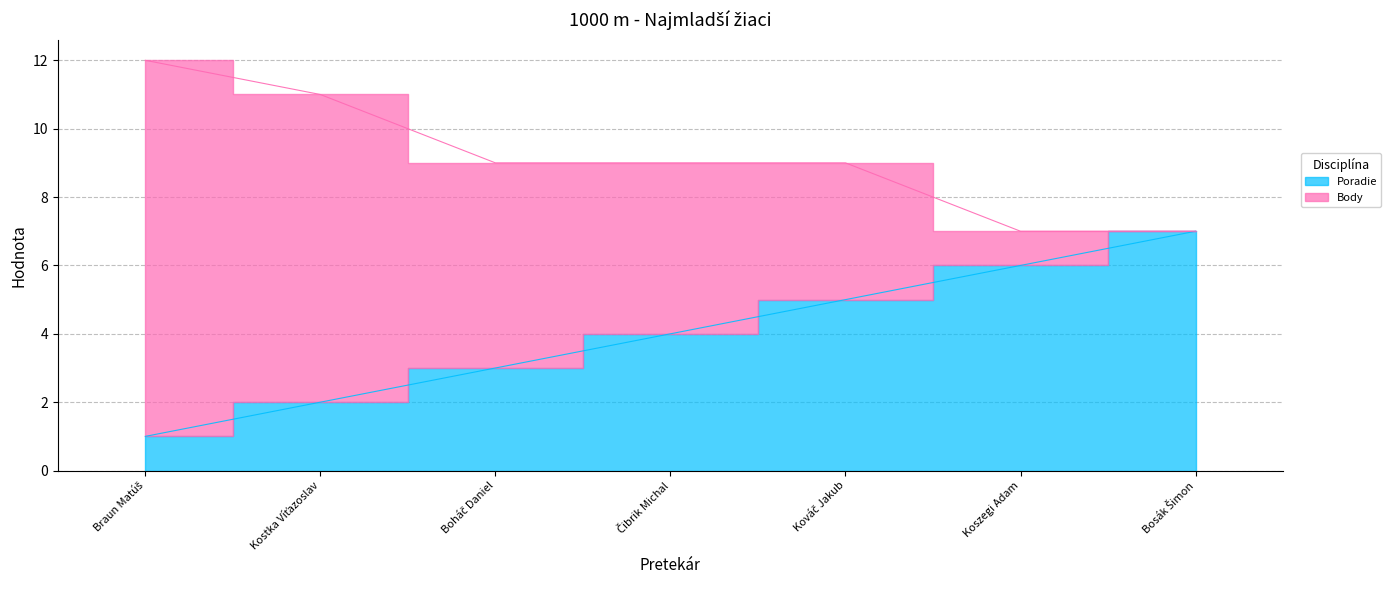

How many lines are shown in the chart?

2